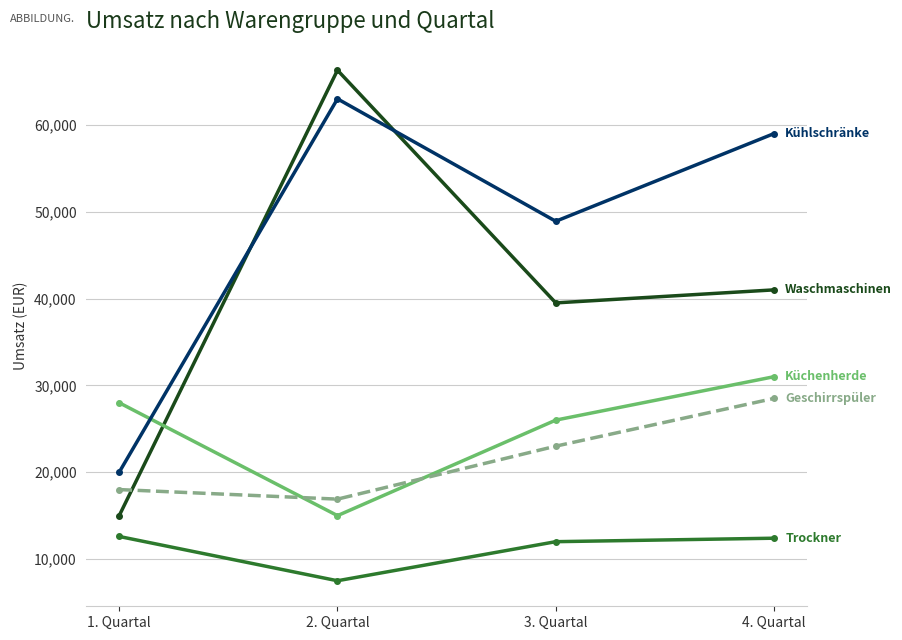

At which category is the sum across all series the highest?

4. Quartal